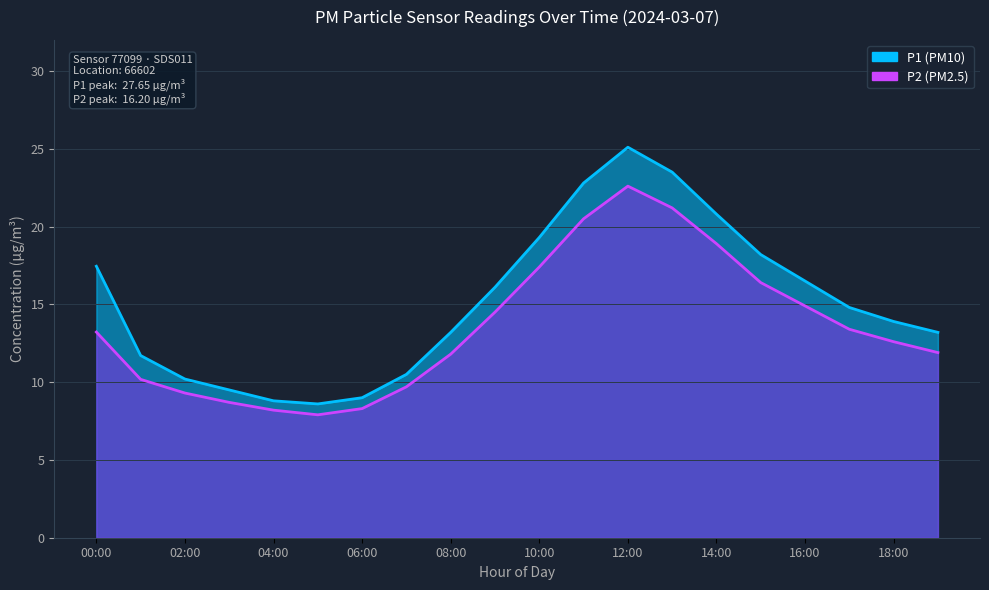

How many data points does each series have?

20